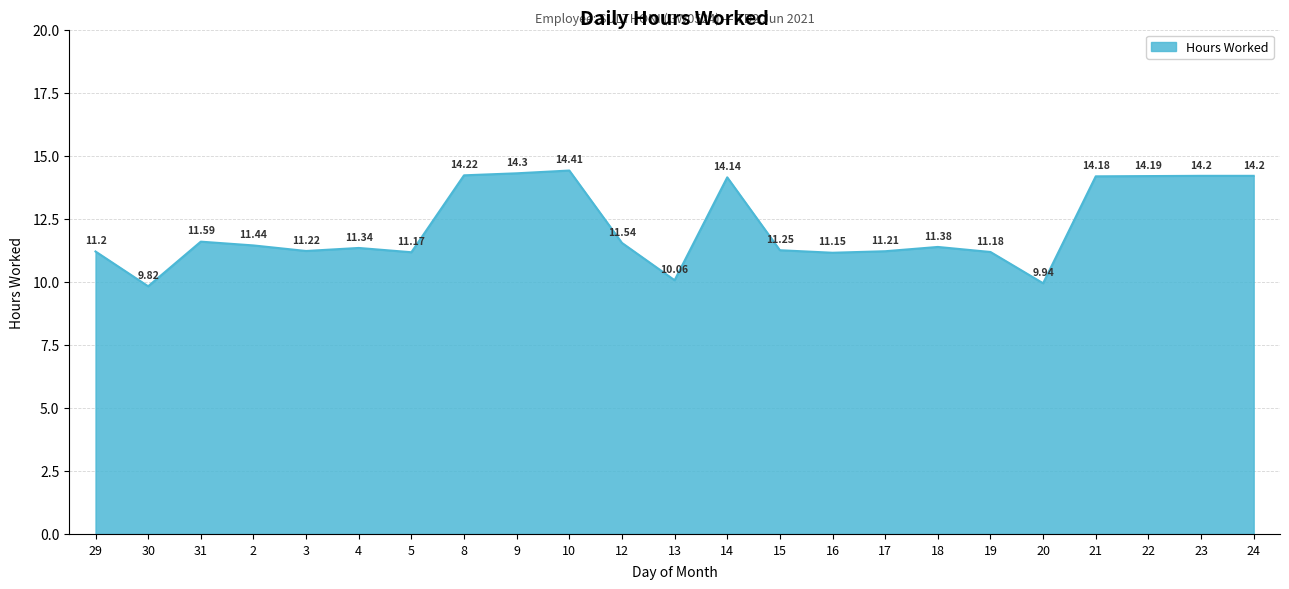

What is the change in value from 20 to 21?

+4.2